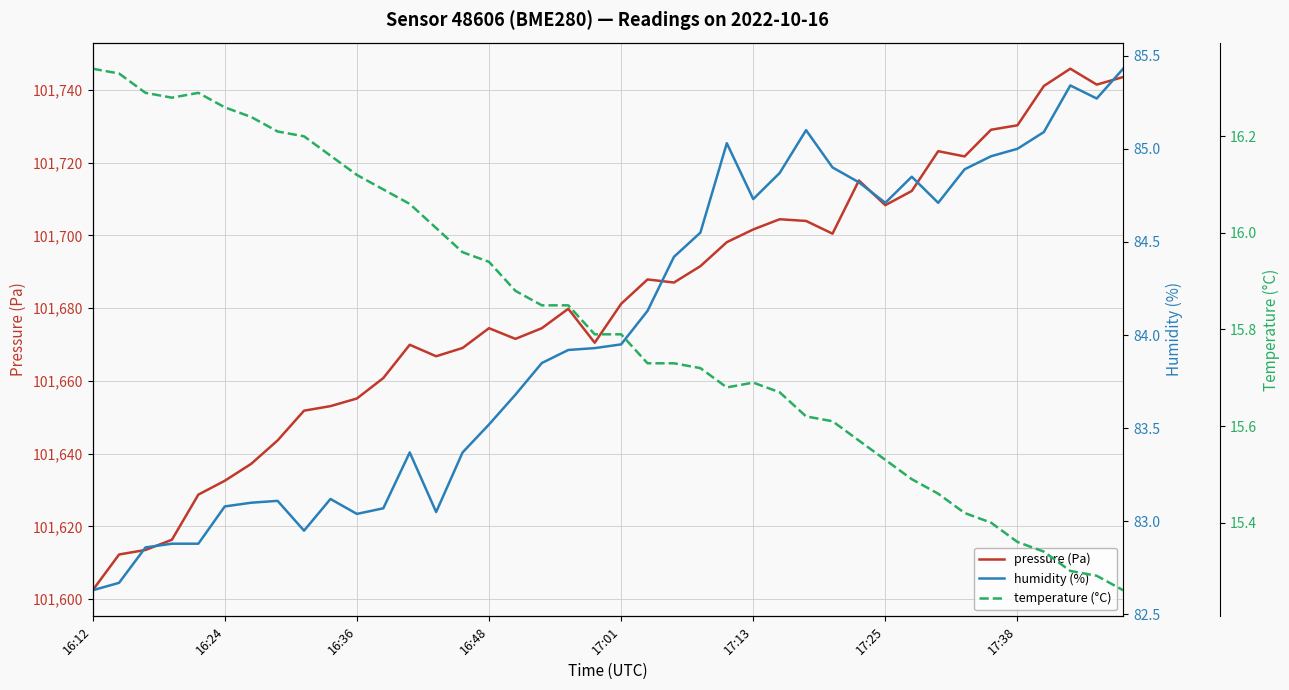

Reading right to left, extract all data points from this chart.

pressure (Pa): 101743.6	101741.5	101745.9	101741.1	101730.3	101729.1	101721.8	101723.2	101712.2	101708.3	101715.1	101700.5	101704.0	101704.5	101701.7	101698.2	101691.6	101687.1	101687.9	101681.2	101670.5	101679.8	101674.5	101671.6	101674.5	101669.1	101666.8	101669.9	101660.8	101655.2	101653.1	101651.8	101643.6	101637.2	101632.5	101628.7	101616.3	101613.5	101612.2	101602.4
humidity (%): 85.4	85.3	85.3	85.1	85.0	85.0	84.9	84.7	84.8	84.7	84.8	84.9	85.1	84.9	84.7	85.0	84.5	84.4	84.1	84.0	83.9	83.9	83.8	83.7	83.5	83.4	83.0	83.4	83.1	83.0	83.1	83.0	83.1	83.1	83.1	82.9	82.9	82.9	82.7	82.6
temperature (°C): 15.3	15.3	15.3	15.3	15.4	15.4	15.4	15.5	15.5	15.5	15.6	15.6	15.6	15.7	15.7	15.7	15.7	15.7	15.7	15.8	15.8	15.8	15.8	15.9	15.9	16.0	16.0	16.1	16.1	16.1	16.2	16.2	16.2	16.2	16.3	16.3	16.3	16.3	16.3	16.3